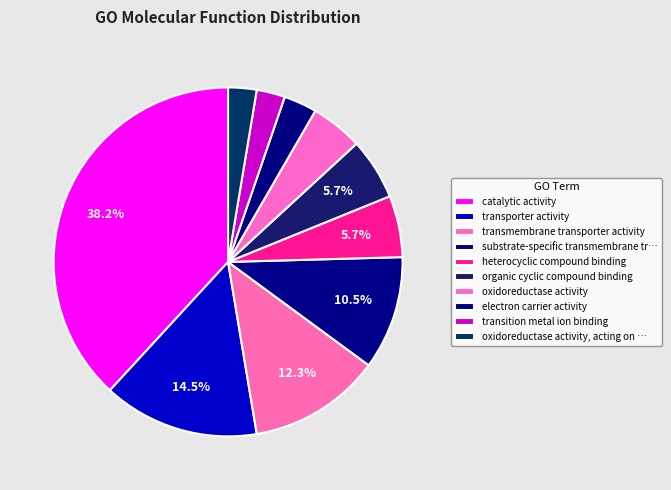

What is the smallest slice in the pie chart?

transition metal ion binding